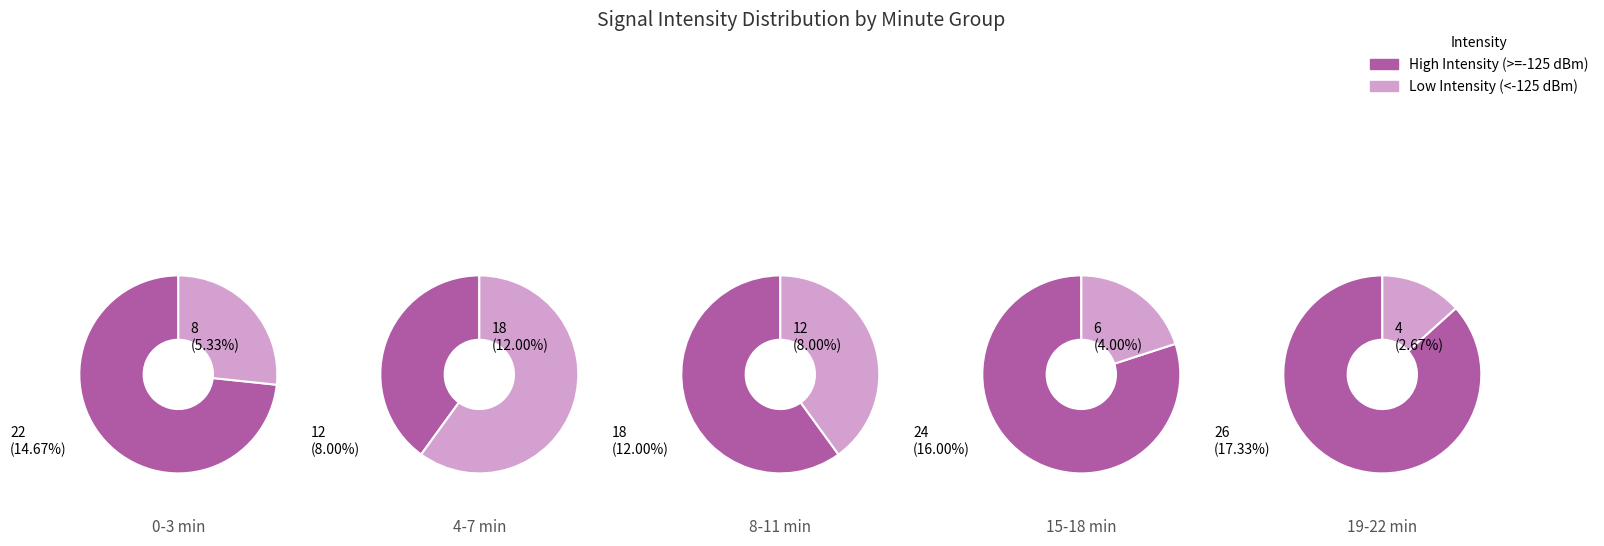

The 3 slice represents 12% of the pie. True or false?

True